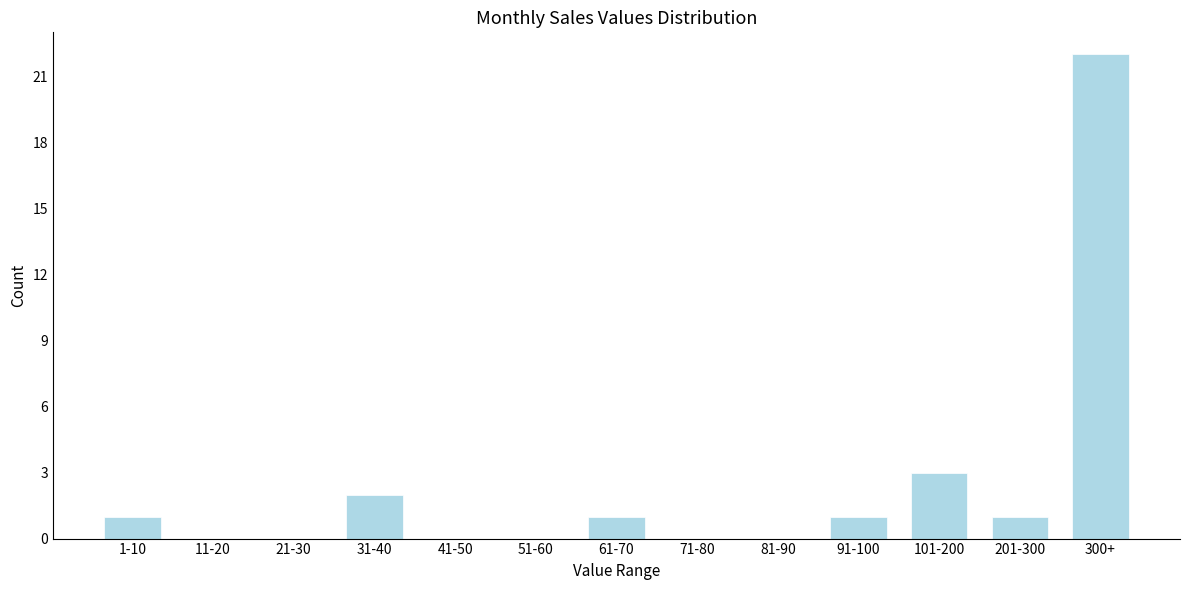

Reading left to right, list all the values displayed in this chart.

1-10=1	11-20=0	21-30=0	31-40=2	41-50=0	51-60=0	61-70=1	71-80=0	81-90=0	91-100=1	101-200=3	201-300=1	300+=22